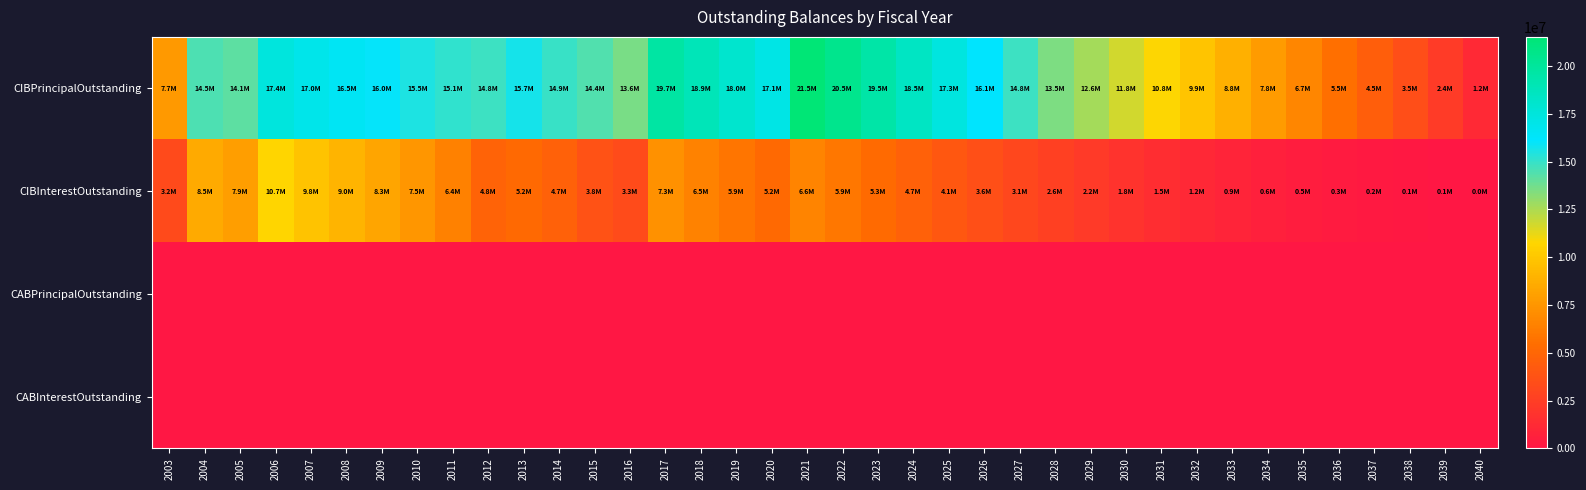

How many data points does each series have?

38